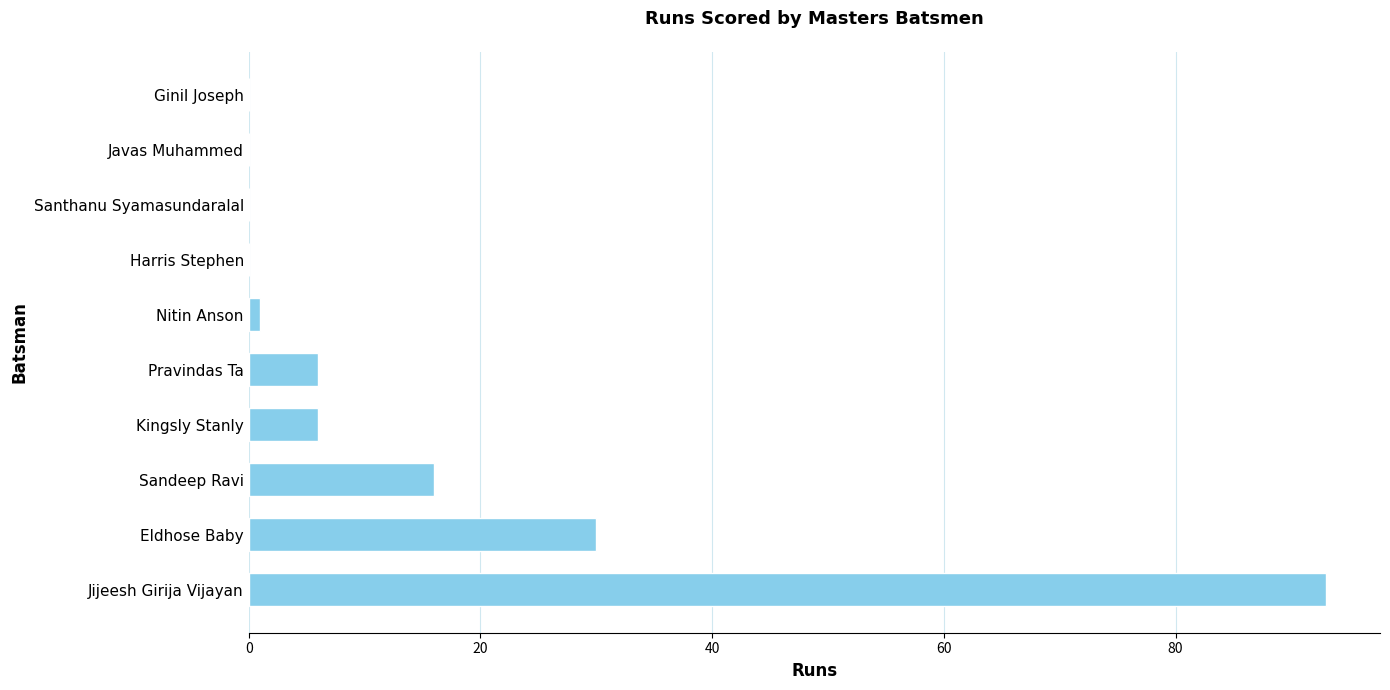

Reading top to bottom, what are all the values shown in this chart?

Ginil Joseph=0	Javas Muhammed=0	Santhanu Syamasundaralal=0	Harris Stephen=0	Nitin Anson=1	Pravindas Ta=6	Kingsly Stanly=6	Sandeep Ravi=16	Eldhose Baby=30	Jijeesh Girija Vijayan=93